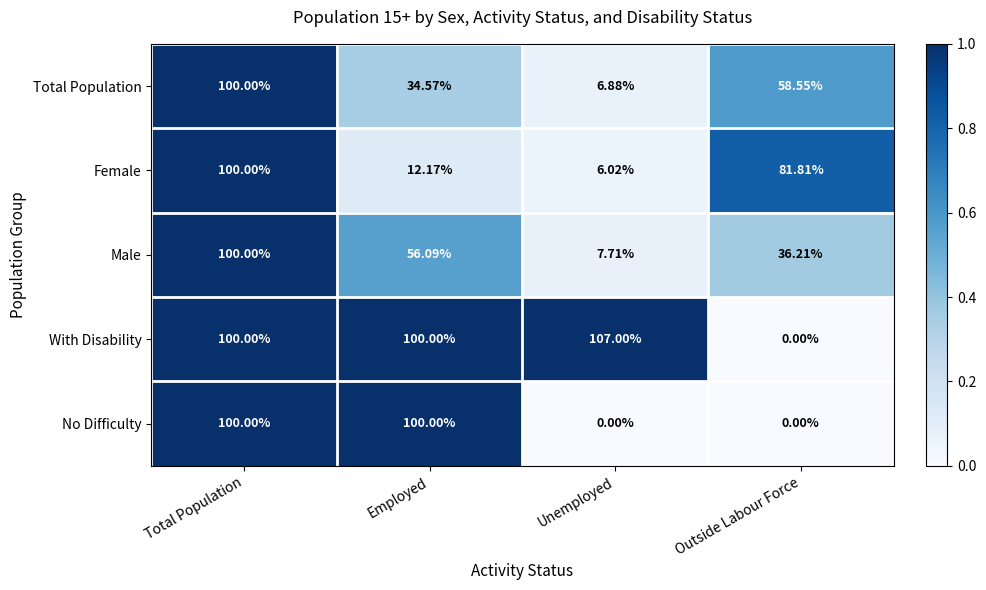

At which category is the sum across all series the highest?

Total Population